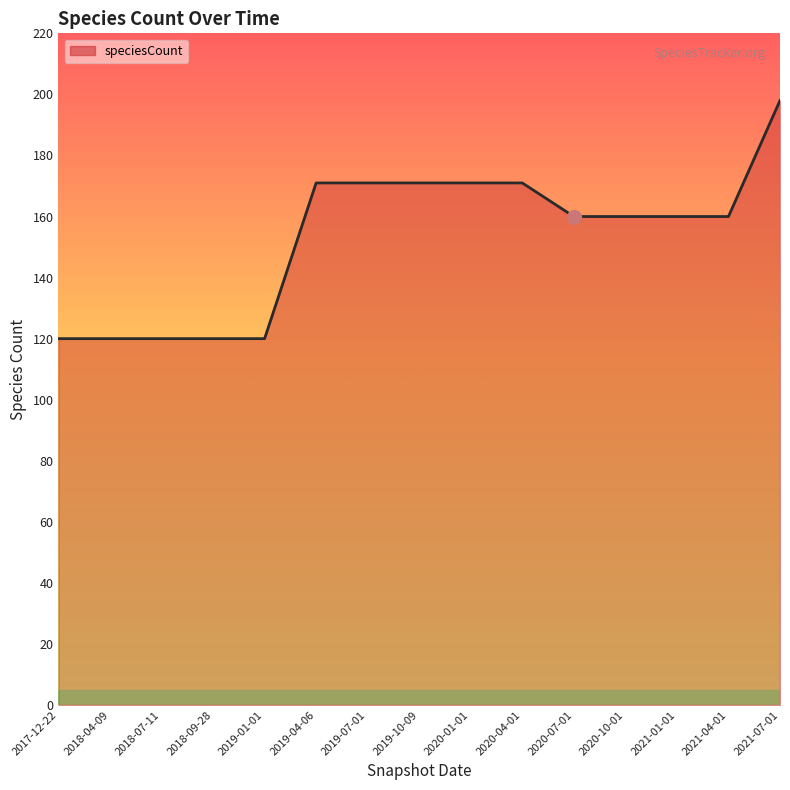

What position from the right is 2020-07-01?

5